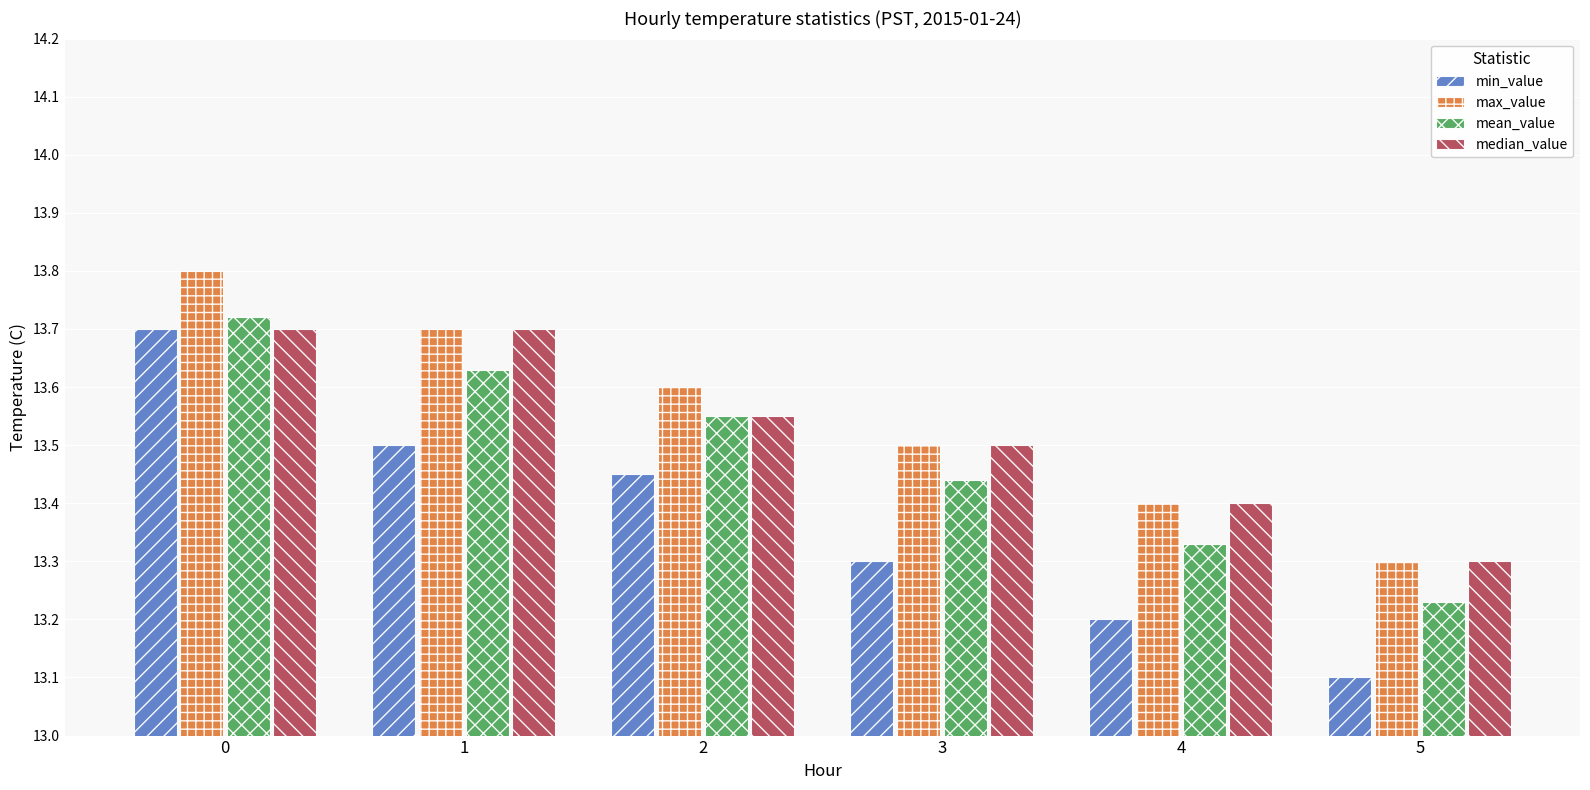

Between 0 and 5, which series saw the biggest shift?

min_value